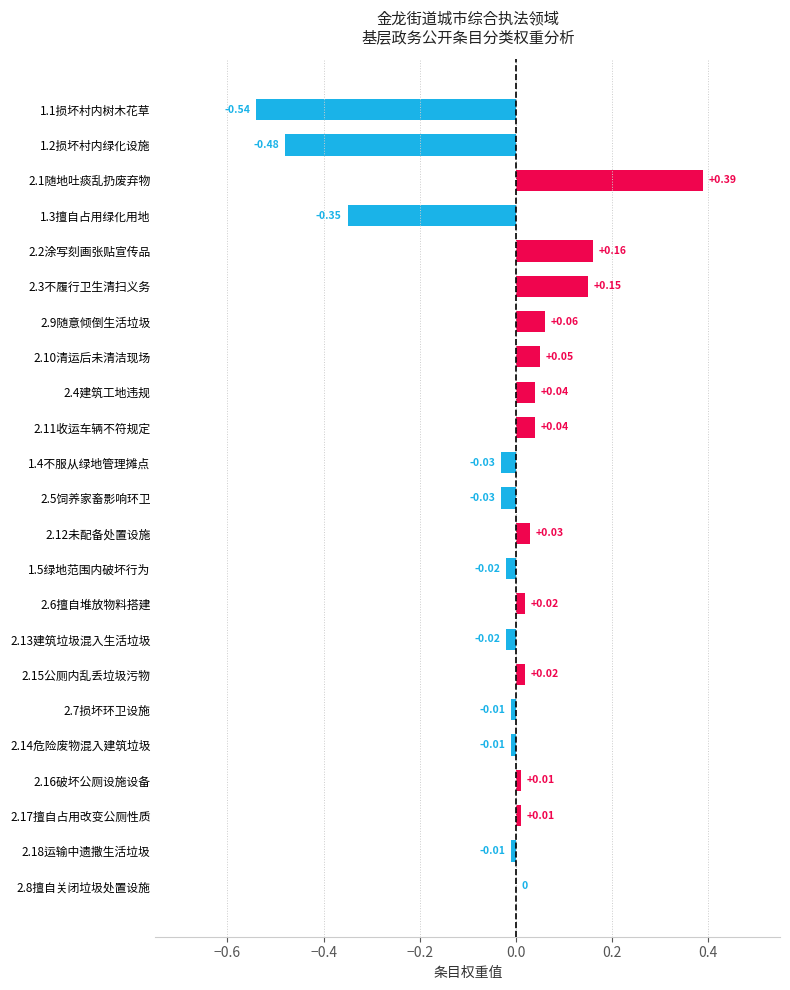

What is the change in value from 1.3擅自占用绿化用地 to 2.9随意倾倒生活垃圾?

+0.4